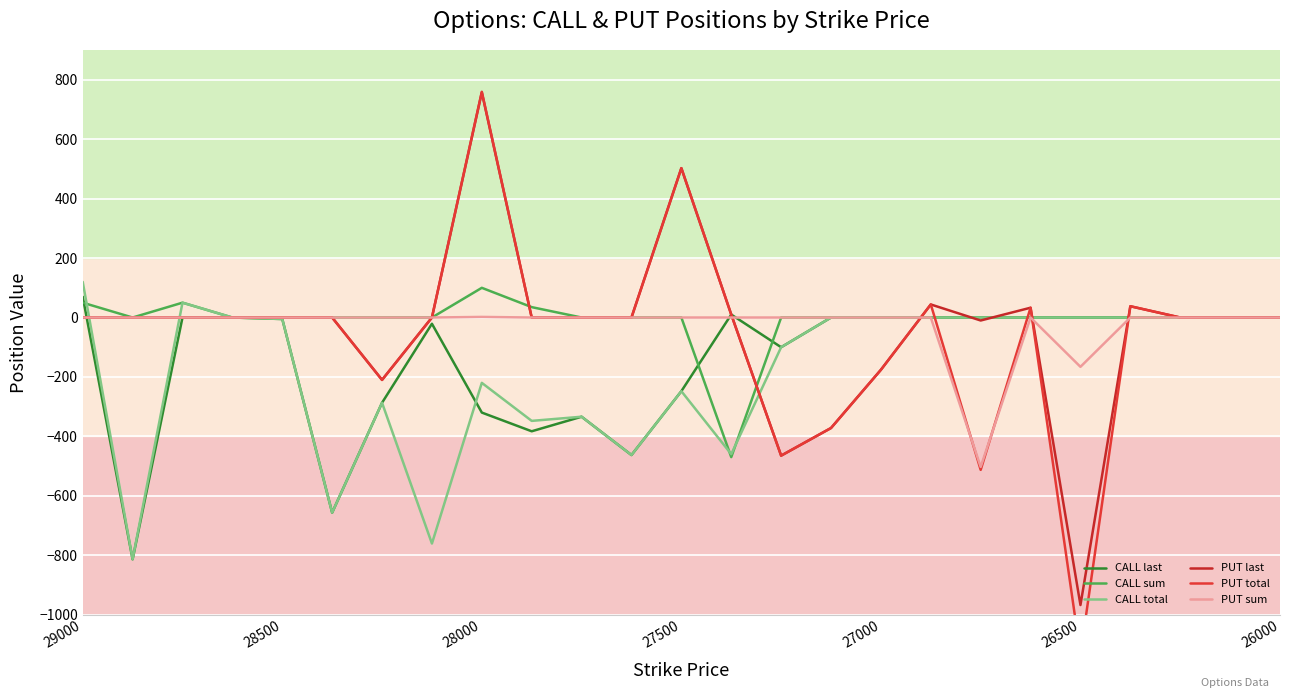

How many series are shown in this chart?

6